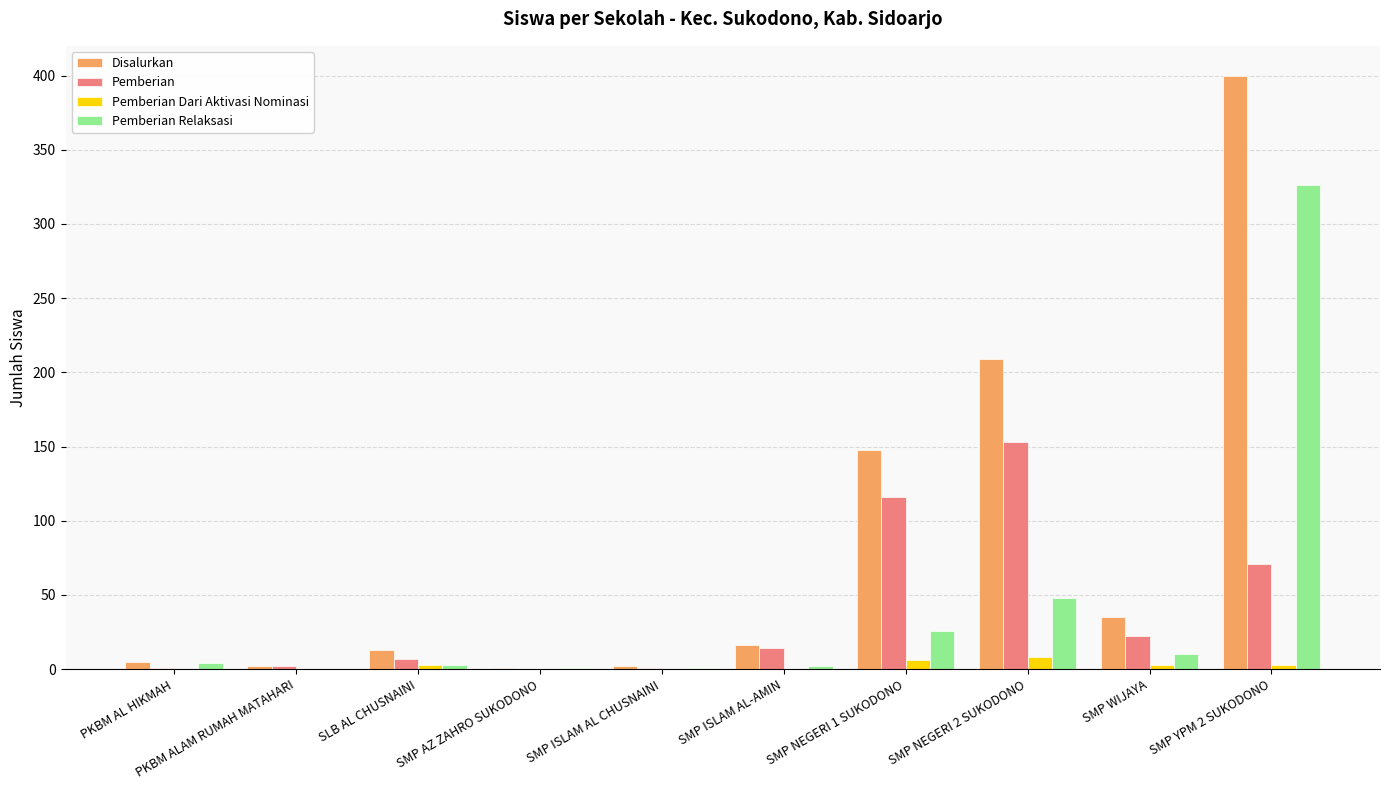

What is the highest value of the Disalurkan series?

400